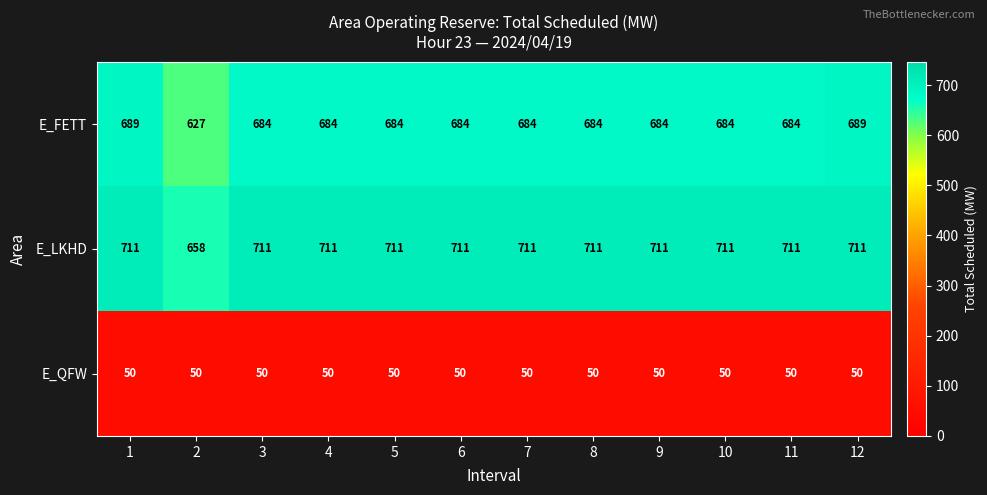

How many categories are shown in the chart?

12